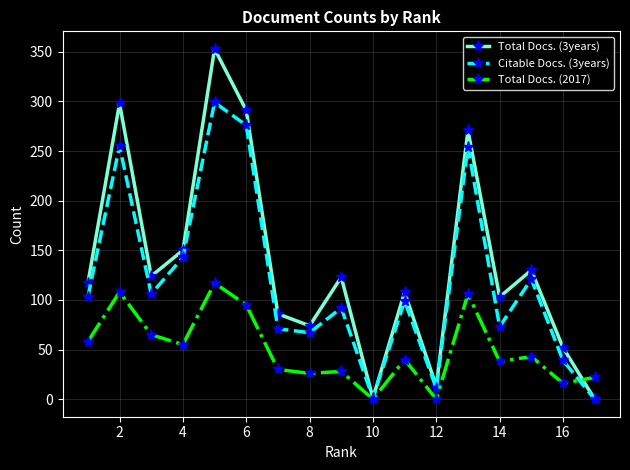

How many interior local valleys does the Citable Docs. (3years) series have?

5